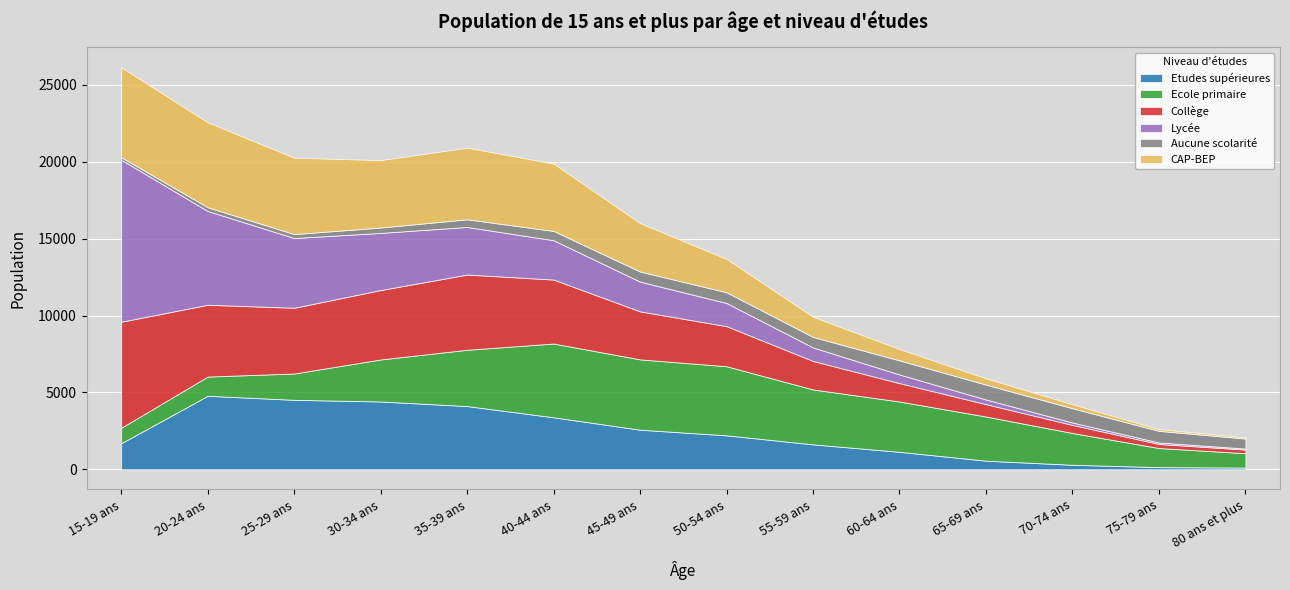

At which category is the sum across all series the highest?

15-19 ans